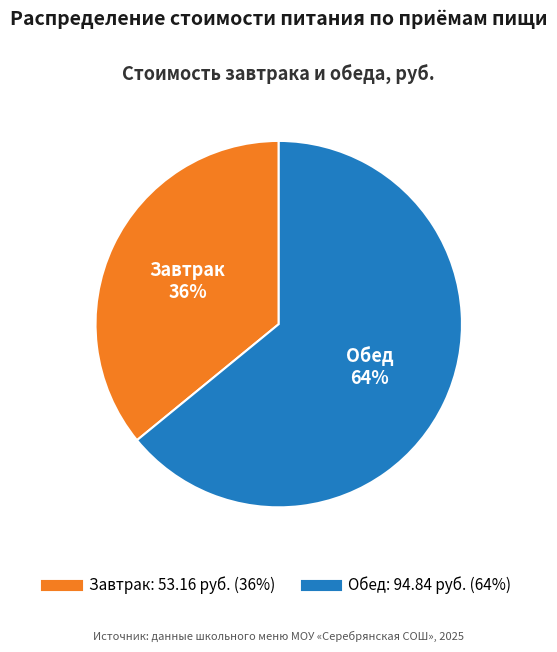

Rank the categories by value from highest to lowest.

Обед, Завтрак